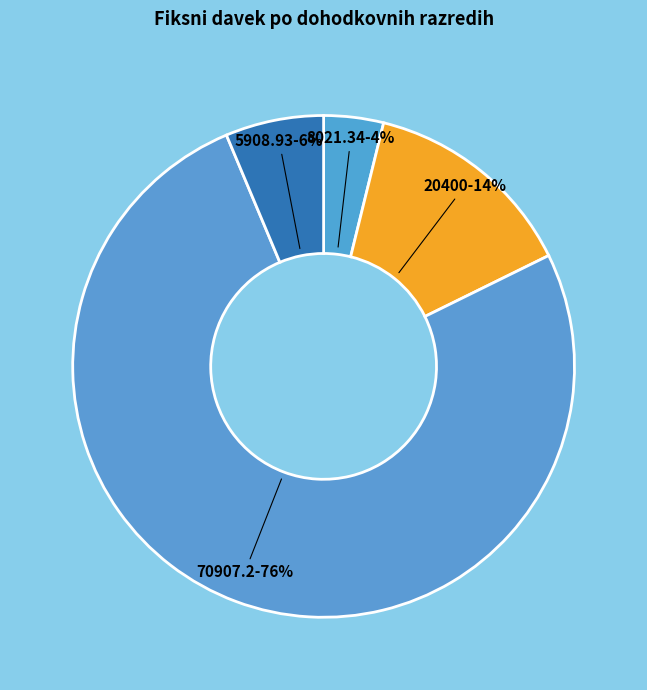

True or false: 20400 accounts for 1% of the total.

False